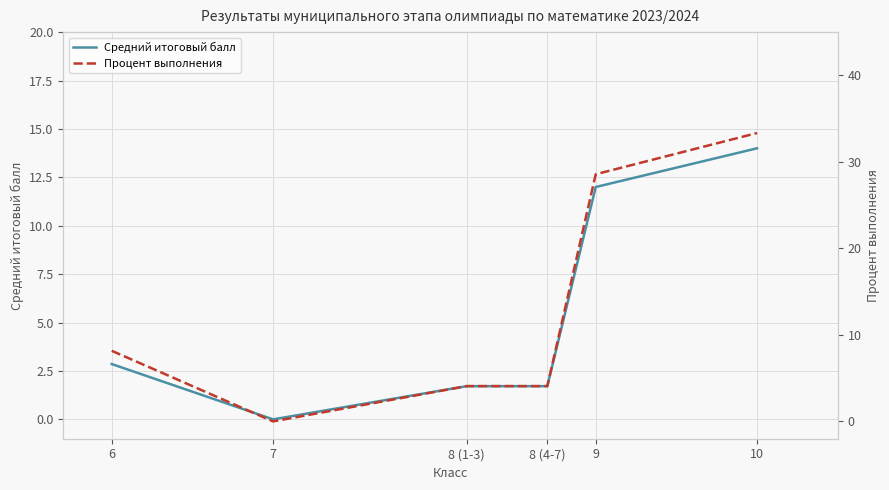

How many interior local valleys does the Средний итоговый балл series have?

1